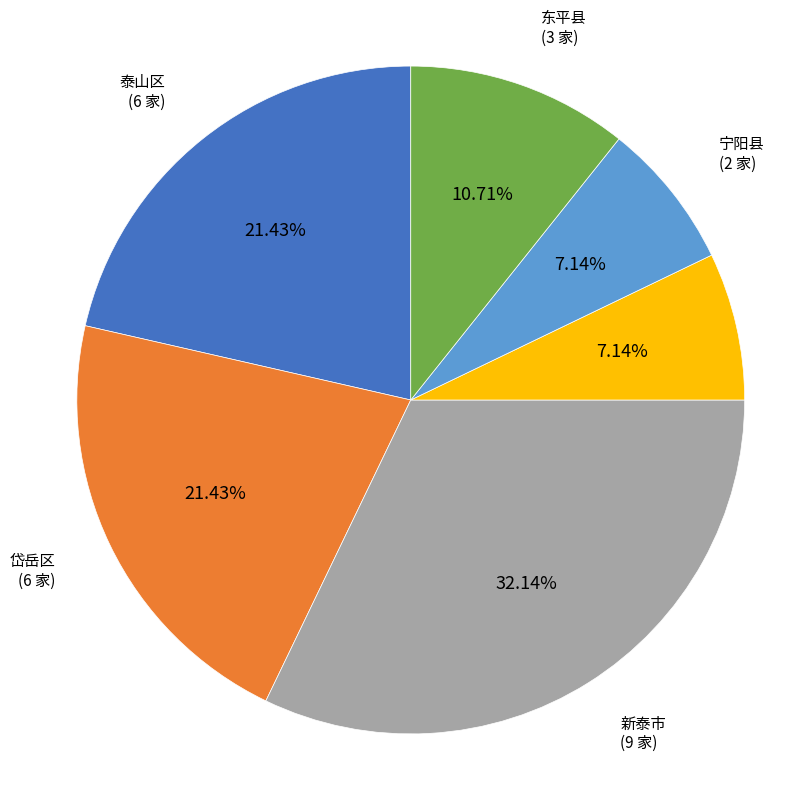

Is there any slice that represents more than half of the pie?

No